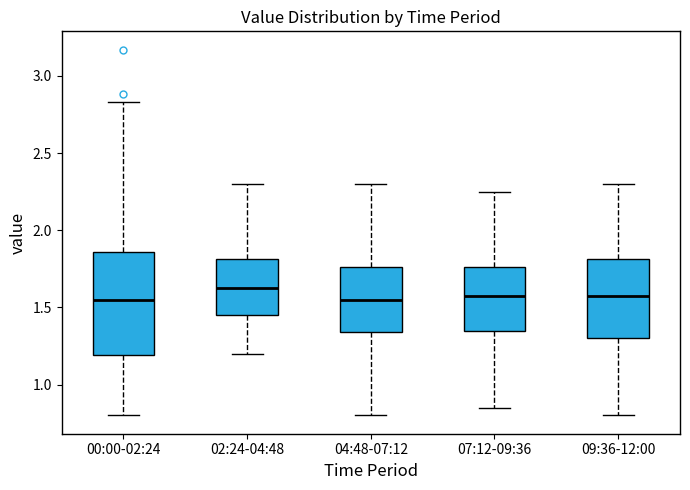

Where does the lower whisker of the box for 02:24-04:48 end on the y-axis? The values are not printed on the chart, so give them approximately, as read against the axis.

1.20